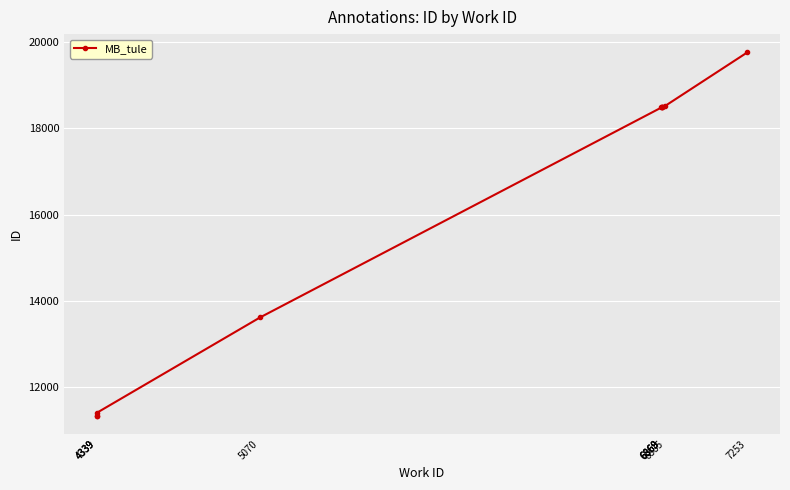

What is the greatest value displayed?

19758